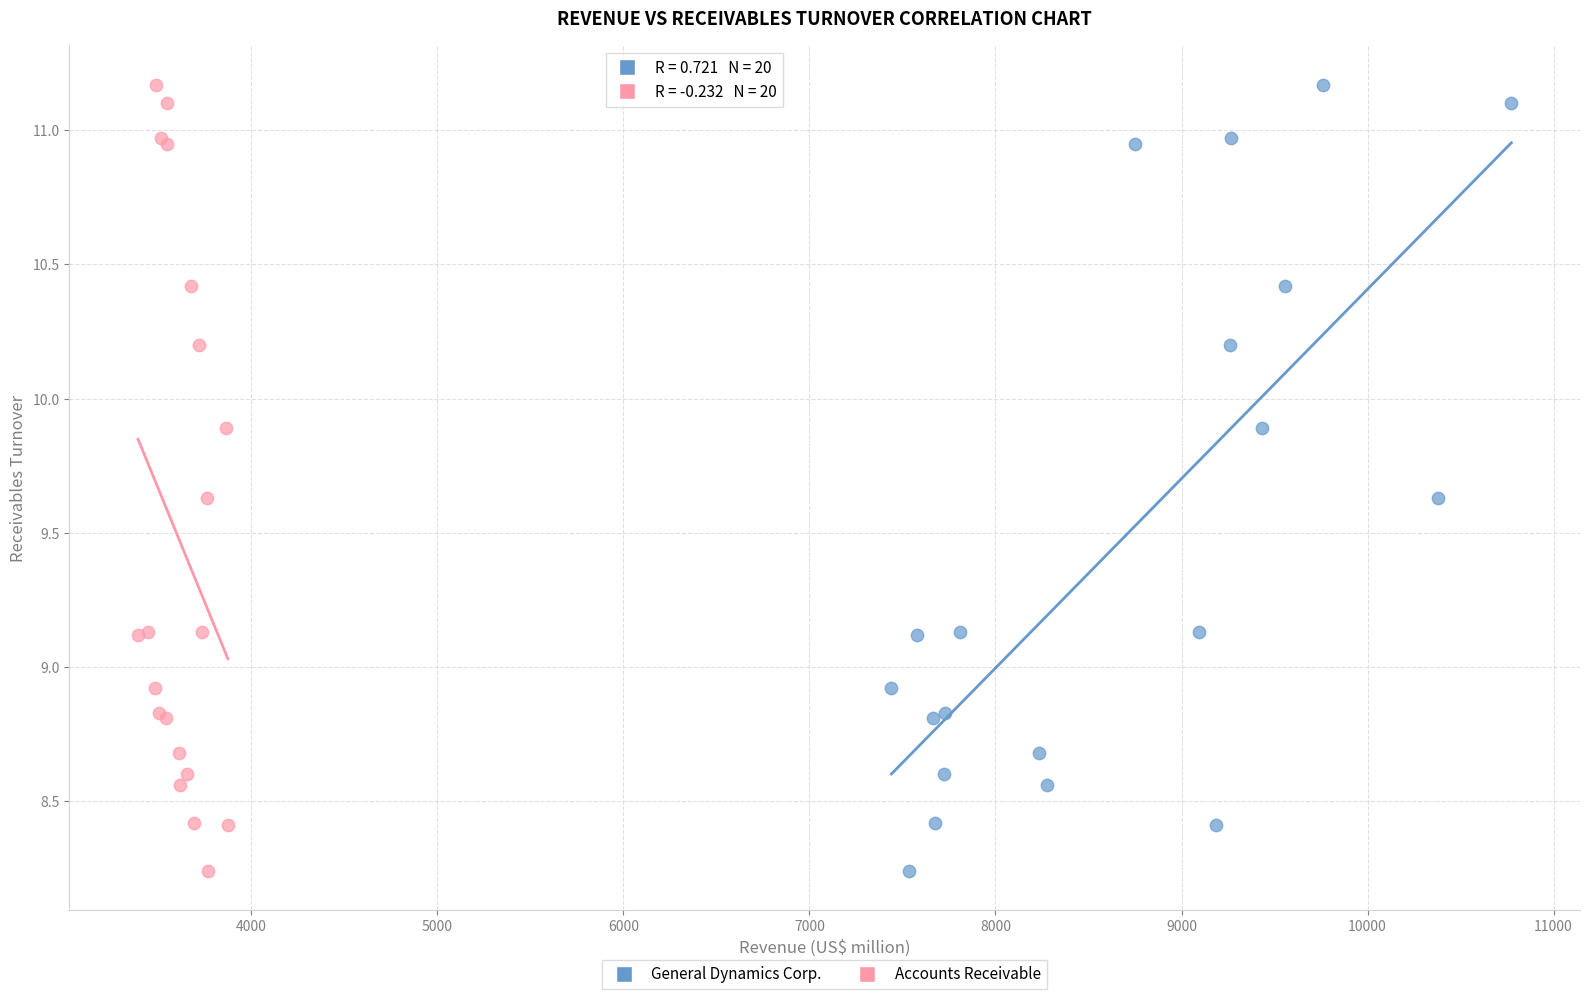

What are all the series names shown in the legend?

General Dynamics Corp., Accounts Receivable